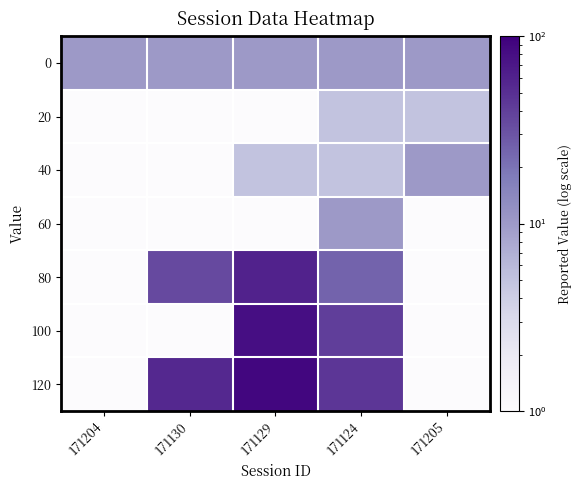

Which series has the largest range (max minus min)?

120